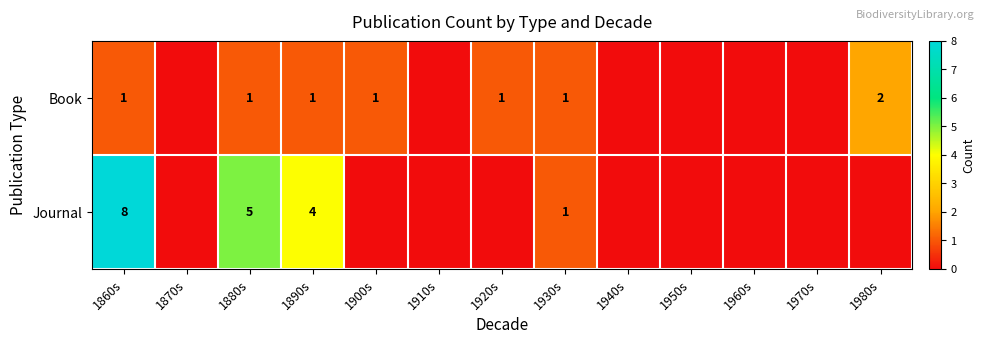

At how many categories does at least one series exceed 3?

3